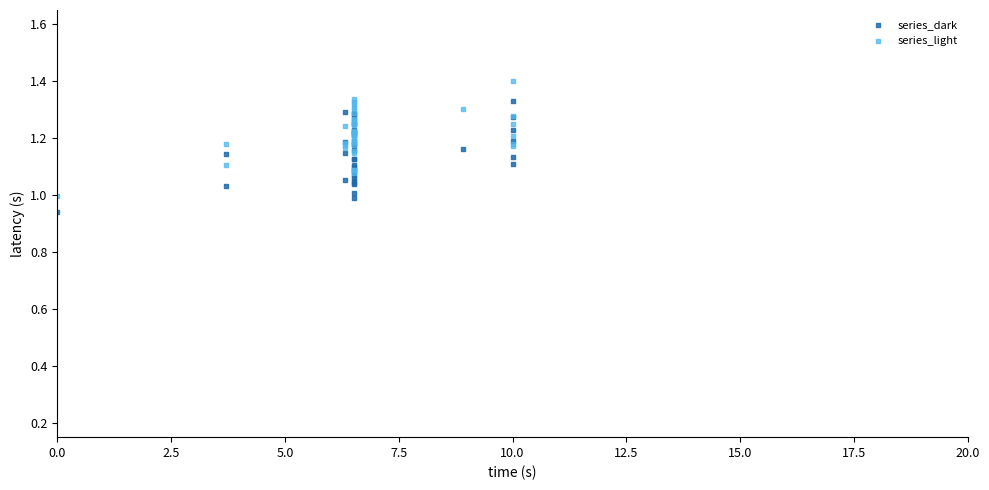

What is the X range (max minus min) for the scatter plot?

10.0